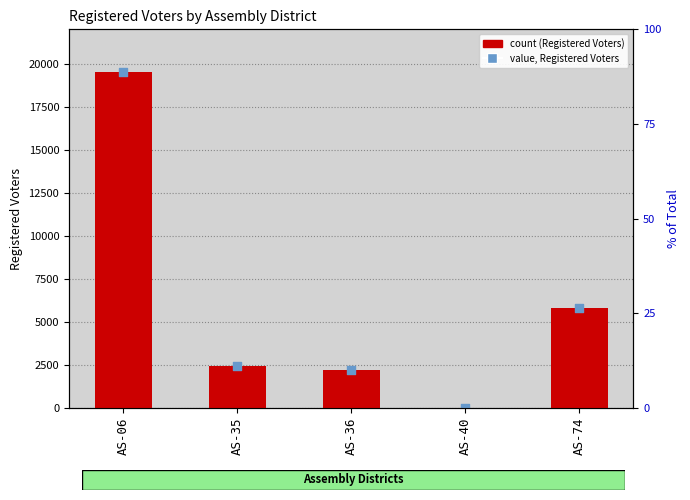

Which series has the largest total across all categories?

Registered Voters